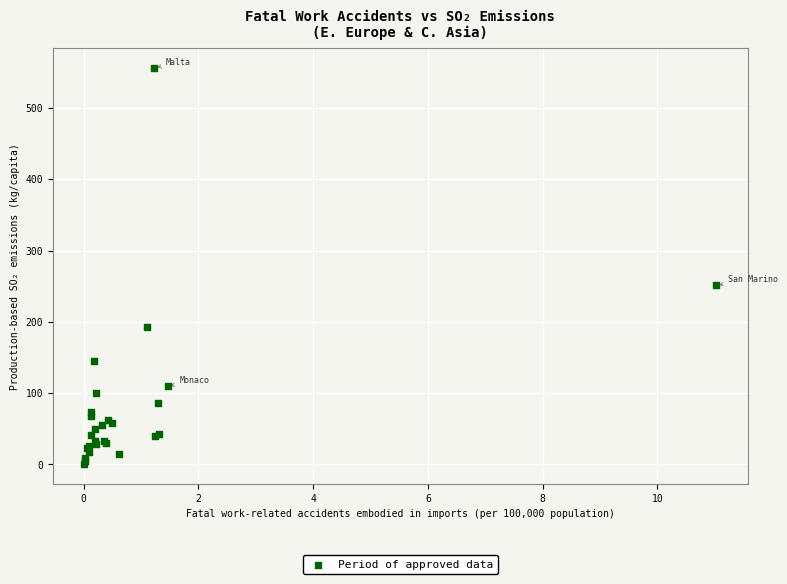

What Y value in the scatter plot is closest to 278?

251.2